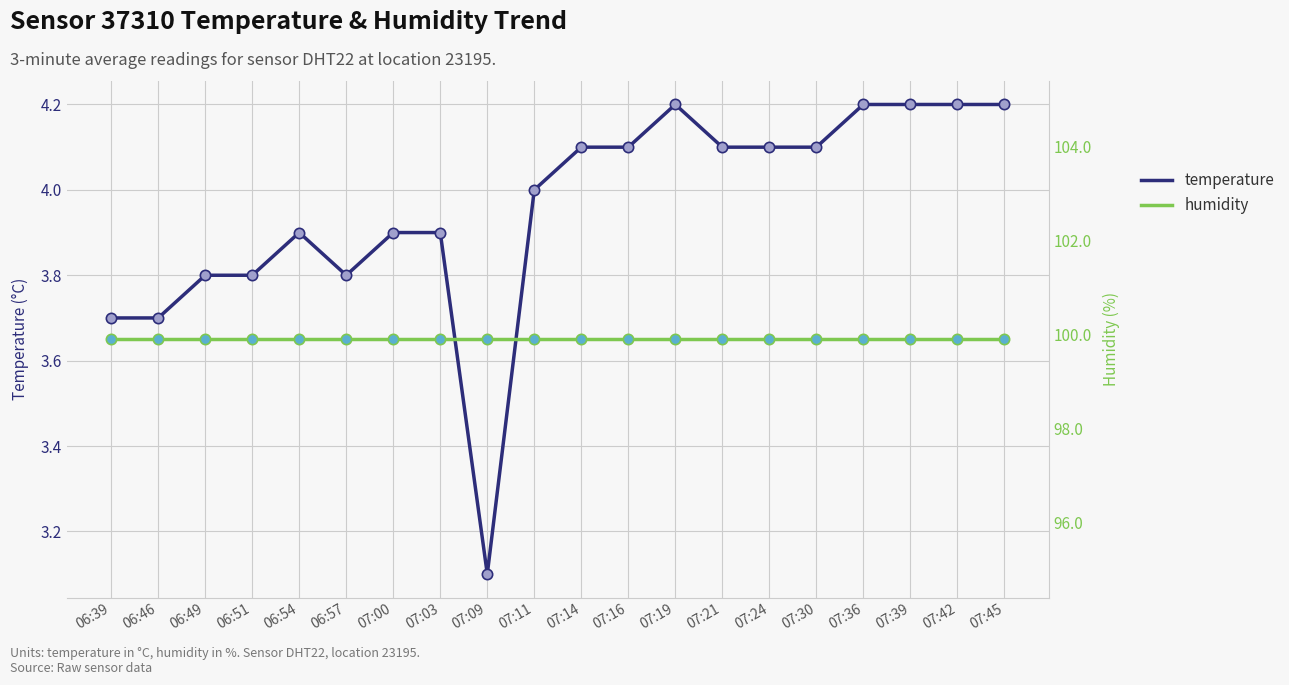

Which series reaches the minimum Y coordinate?

temperature